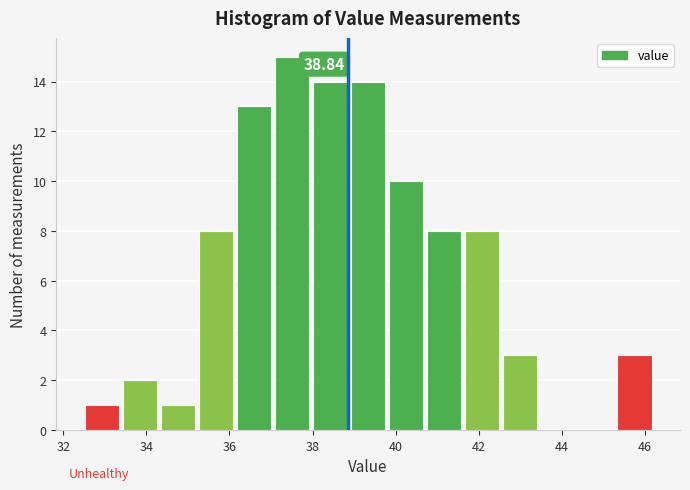

Which range on the x-axis has the tallest bar?

37.0 to 38.0